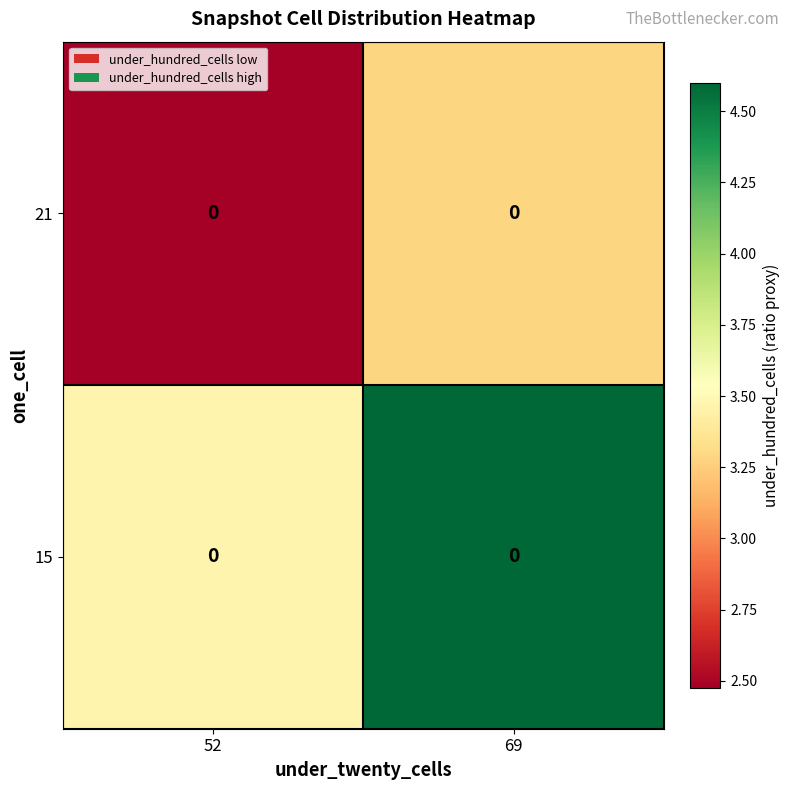

Is it true that 21 equals 2.5 at 52?

True